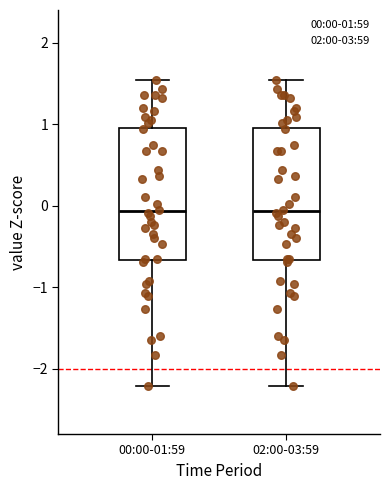

Reading left to right, read every box against the y-axis: the position of its median line, the range the box covers, and the ends of its whiskers. The values are not printed on the chart, so give them approximately, as read against the axis.

00:00-01:59: median -0.1, box -0.7 to 1.0, whiskers -2.2 to 1.5
02:00-03:59: median -0.1, box -0.7 to 1.0, whiskers -2.2 to 1.5